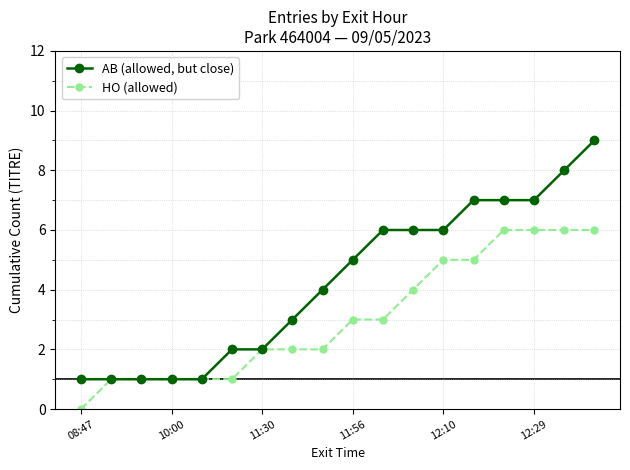

How many HO (allowed) values are between 1 and 5?

13